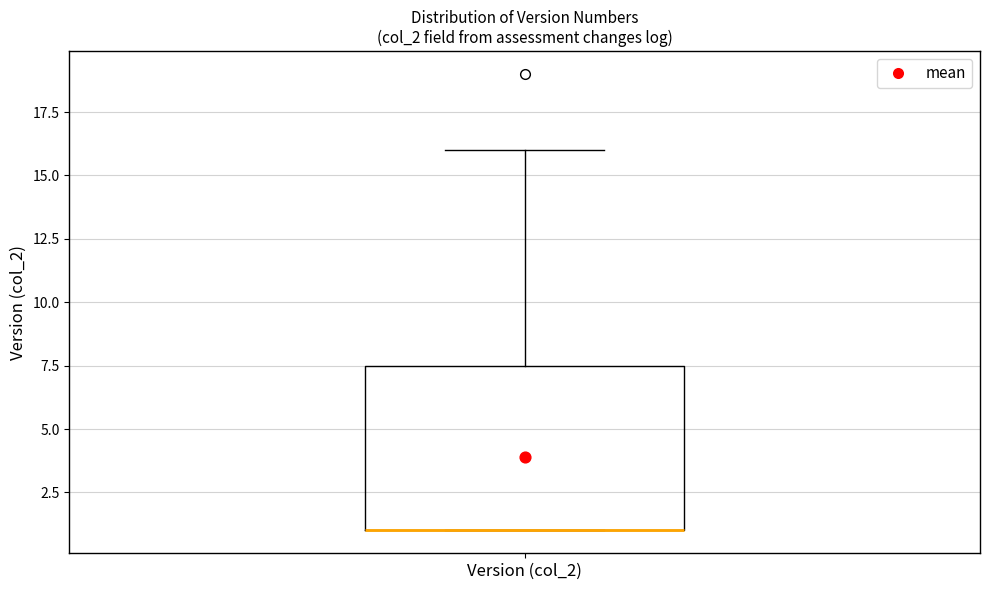

Read this box plot against the y-axis: the position of the median line, the range covered by the box, and the ends of both whiskers. The values are not printed on the chart, so give them approximately, as read against the axis.

median 1.0 (drawn on the box's lower edge), box 1.0 to 7.5, whiskers 1.0 to 16.0